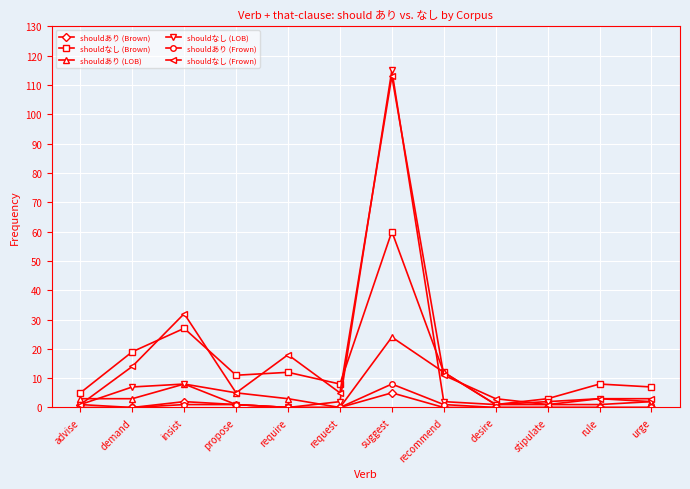

The value of shouldあり (Brown) at desire is 0. True or false?

True